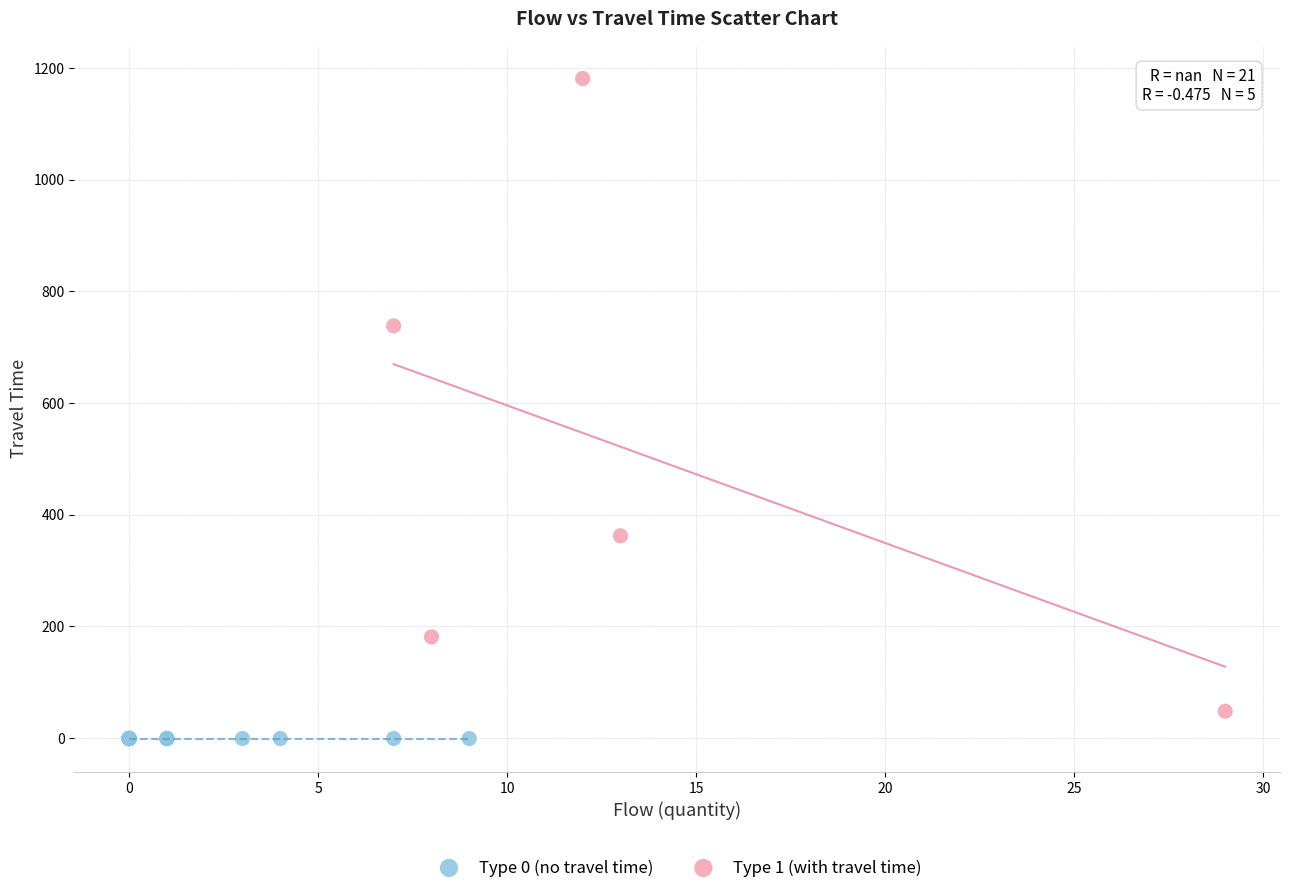

Which series reaches the maximum Y coordinate?

Type 1 (with travel time)